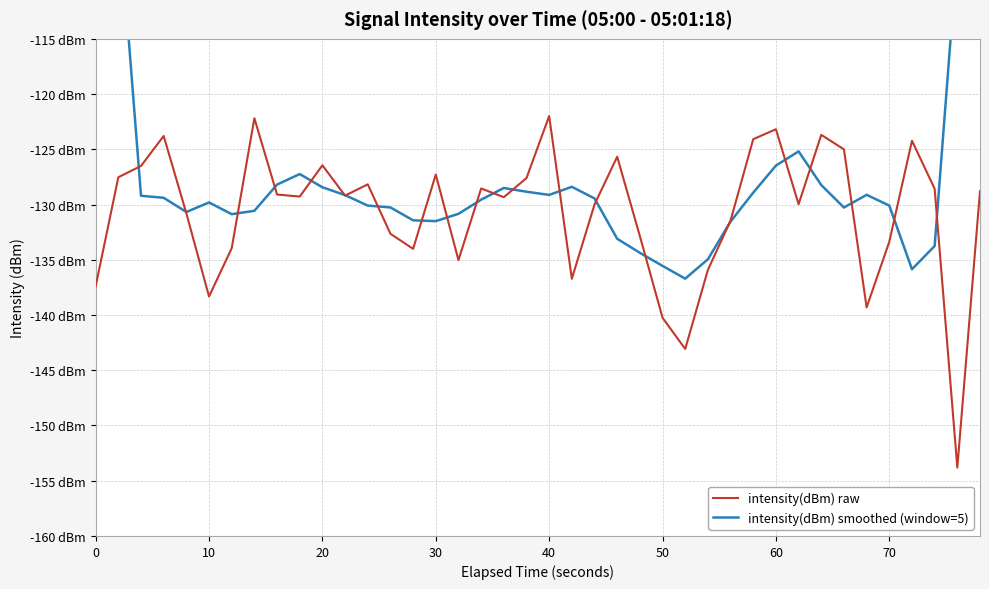

At 10, list the series in order from smallest to largest.

intensity(dBm) raw, intensity(dBm) smoothed (window=5)